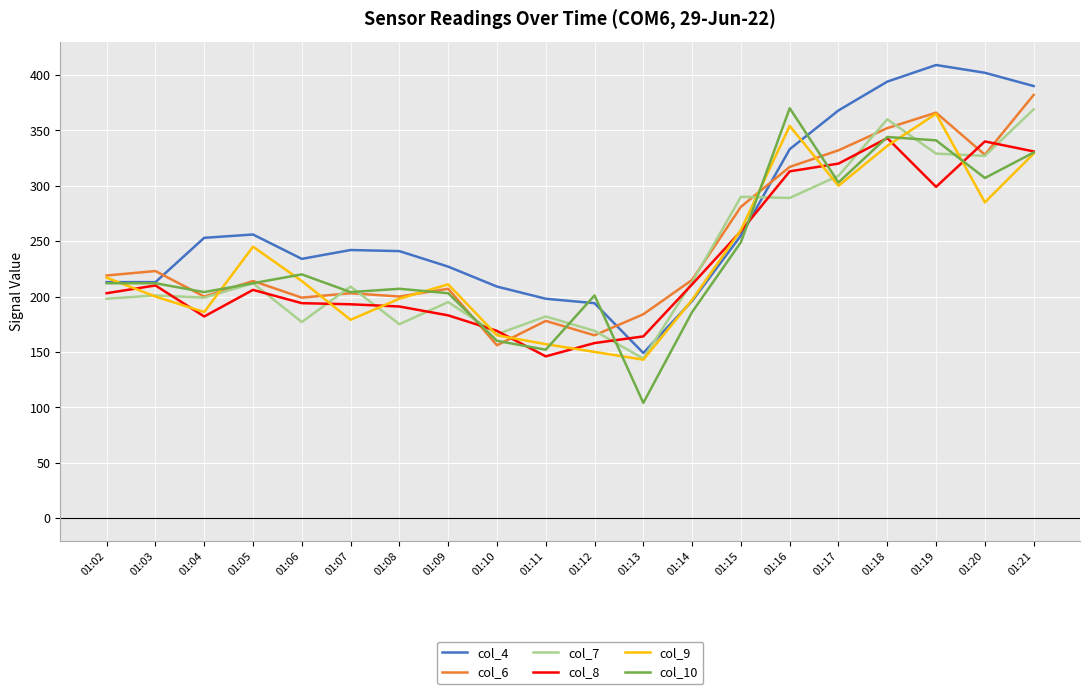

At which label does col_4 first exceed 242?

01:04